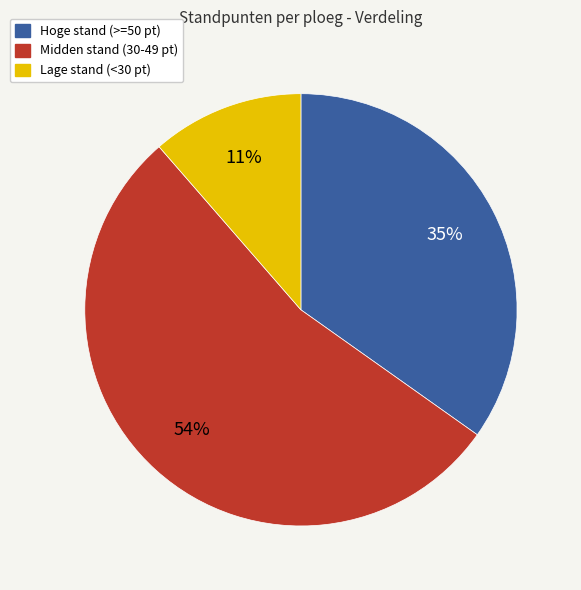

Does any single category account for the majority?

Yes